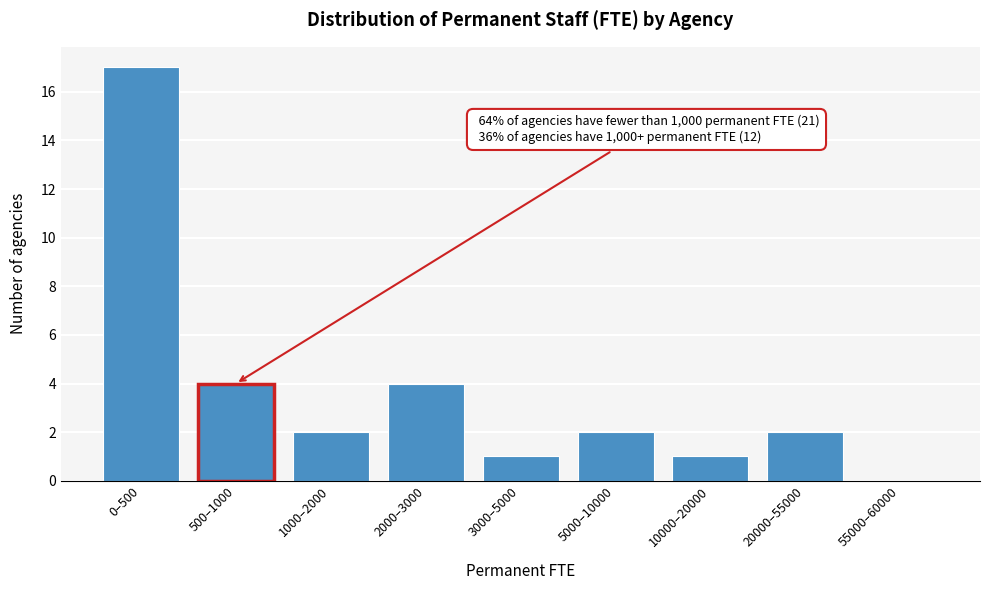

Reading left to right, what are all the values shown in this chart?

0–500=17	500–1000=4	1000–2000=2	2000–3000=4	3000–5000=1	5000–10000=2	10000–20000=1	20000–55000=2	55000–60000=0